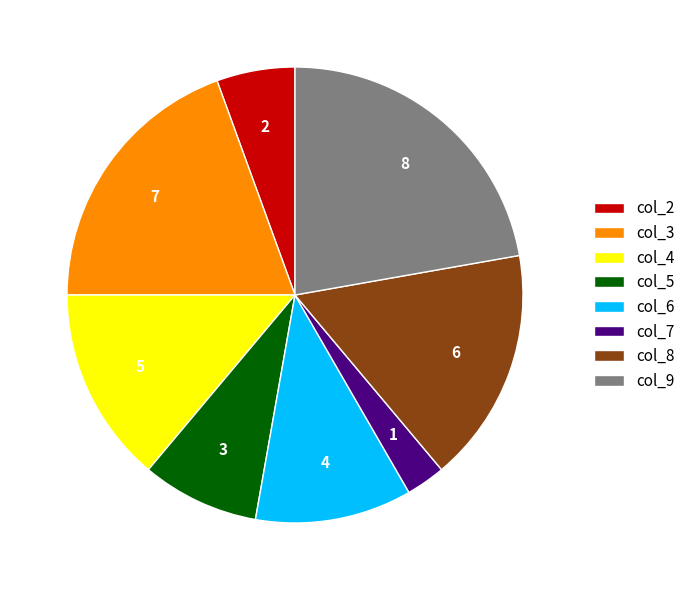

The col_8 slice represents 5% of the pie. True or false?

False